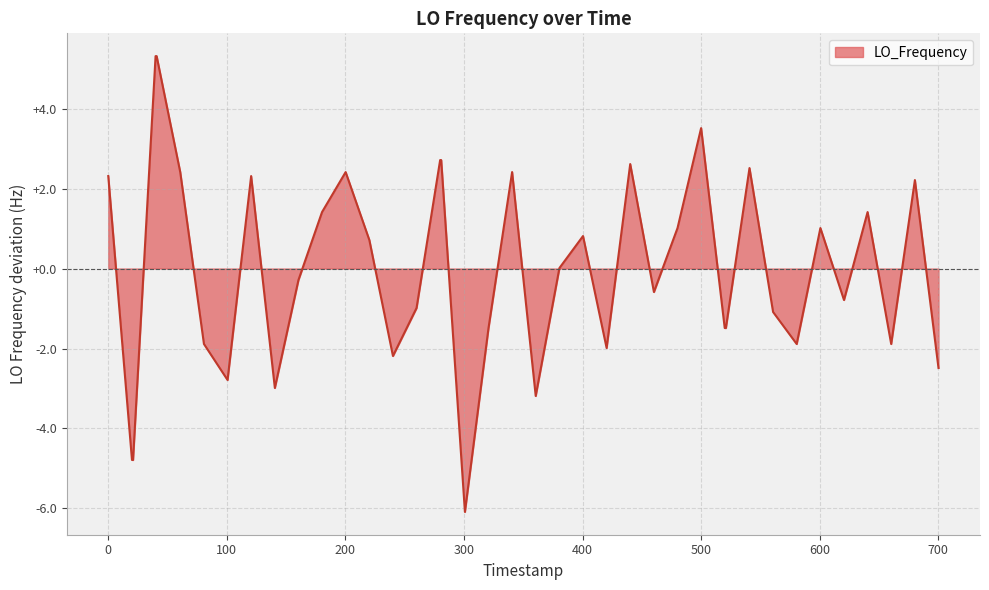

What is the difference between the maximum and minimum values?

11.4